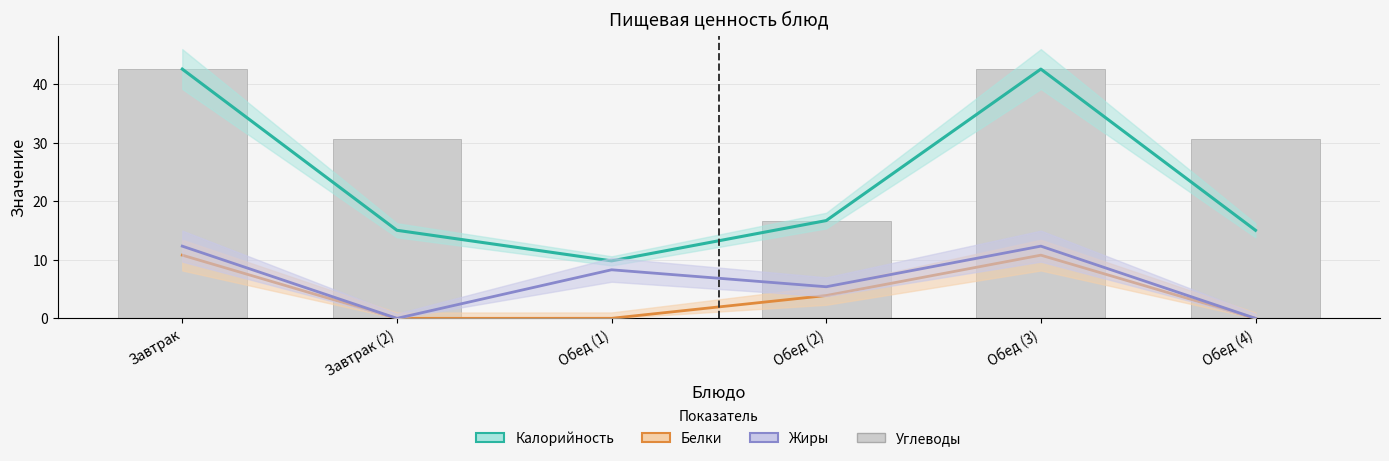

What is the average value?

27.2